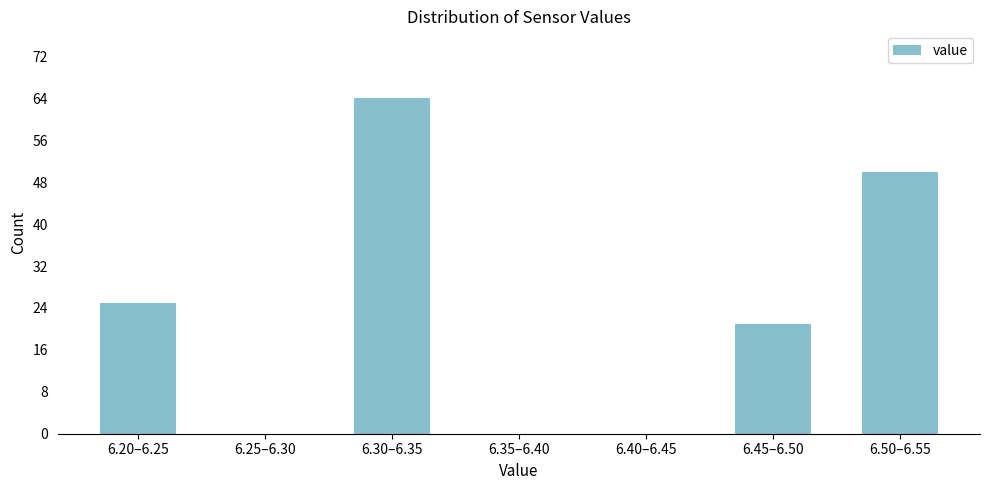

Reading left to right, what are all the values shown in this chart?

6.20–6.25=25	6.25–6.30=0	6.30–6.35=64	6.35–6.40=0	6.40–6.45=0	6.45–6.50=21	6.50–6.55=50